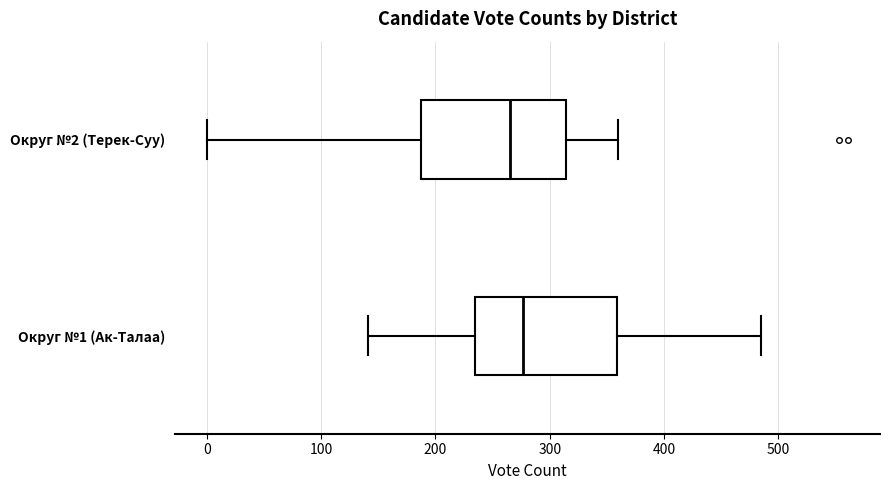

Reading bottom to top, read every box against the x-axis: the position of its median line, the range the box covers, and the ends of its whiskers. The values are not printed on the chart, so give them approximately, as read against the axis.

Округ №1 (Ак-Талаа): median 280, box 230 to 360, whiskers 140 to 490
Округ №2 (Терек-Суу): median 270, box 190 to 310, whiskers 0 to 360